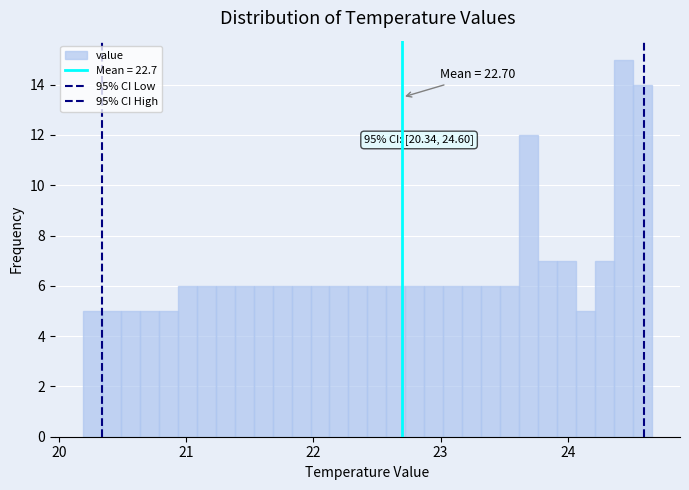

Around what value on the x-axis is the tallest bar? Give the approximate position of its centre, as read against the axis.

24.4